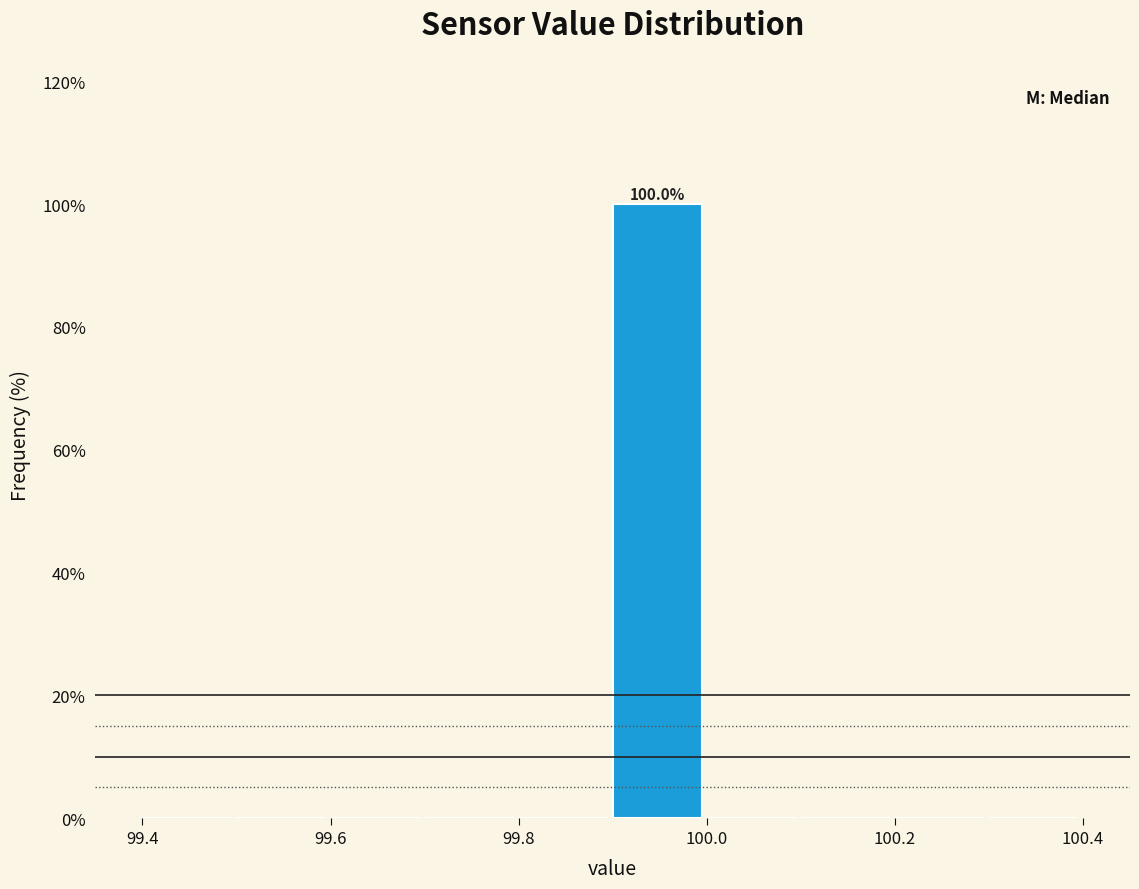

Which range on the x-axis has the tallest bar?

99.9 to 100.0